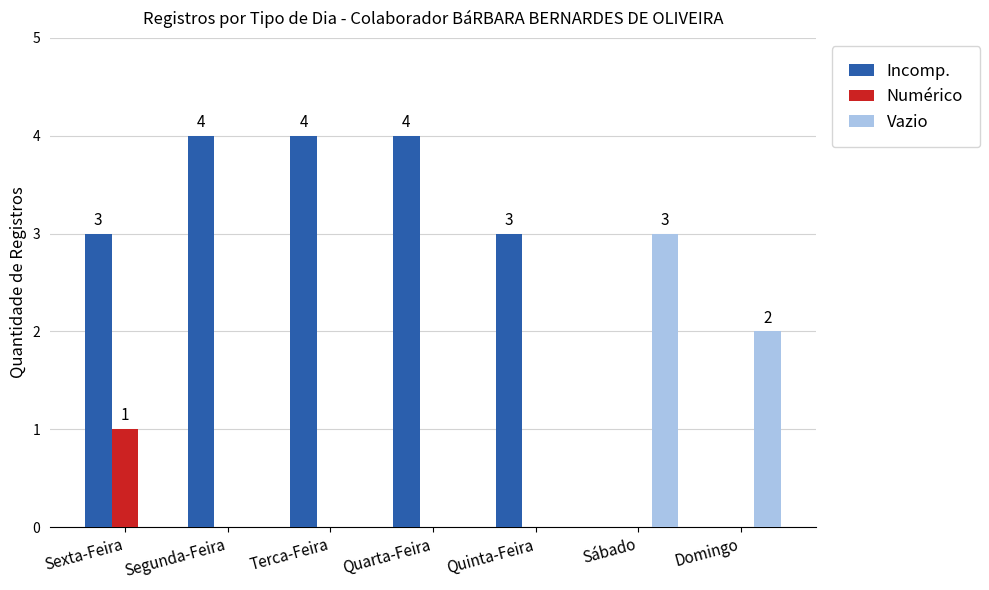

True or false: Numérico has a value of 0 at Terca-Feira.

True